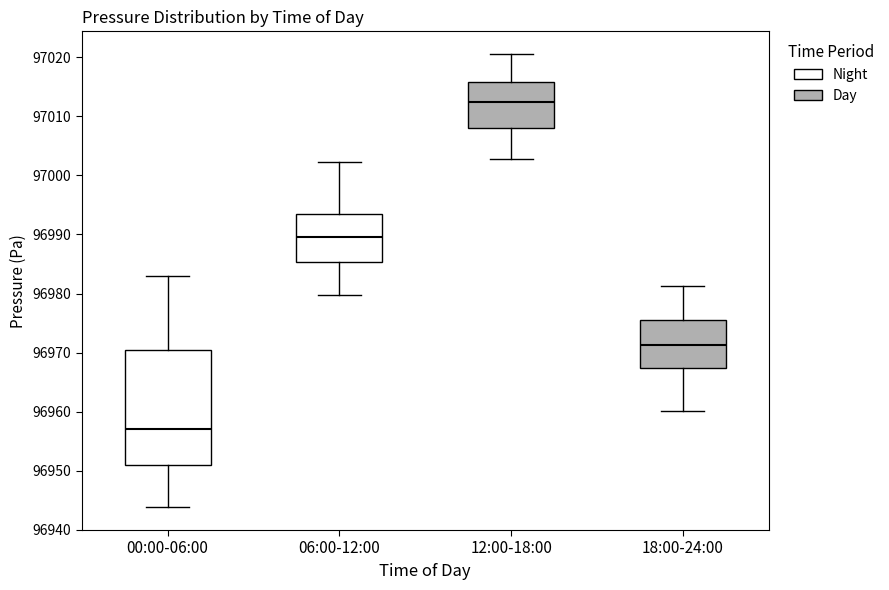

Which box's median line is the lowest?

00:00-06:00